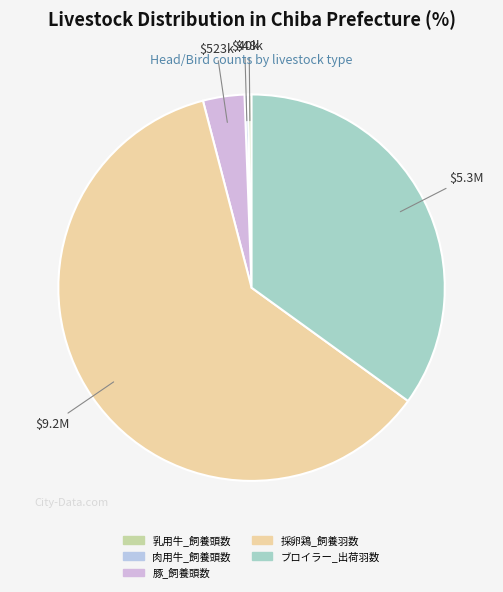

To the nearest percent, what is the average slice percentage?

20%